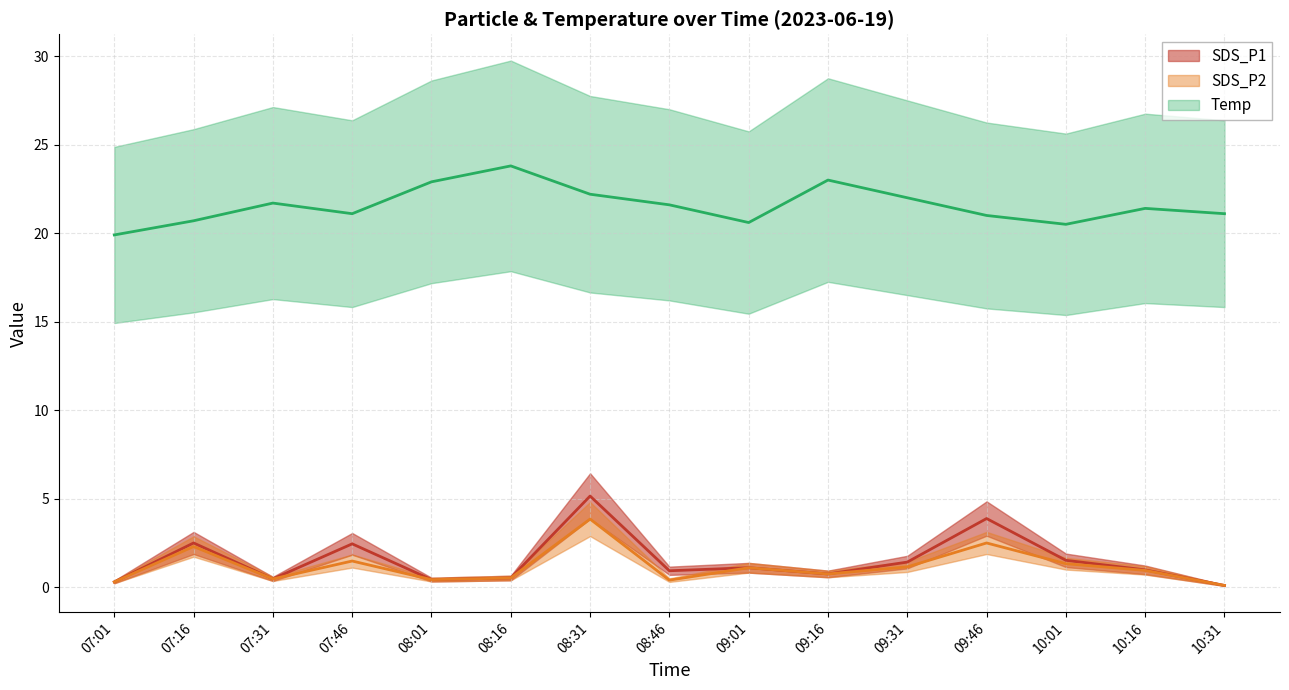

What is the label of the 13th point from the left?

10:01